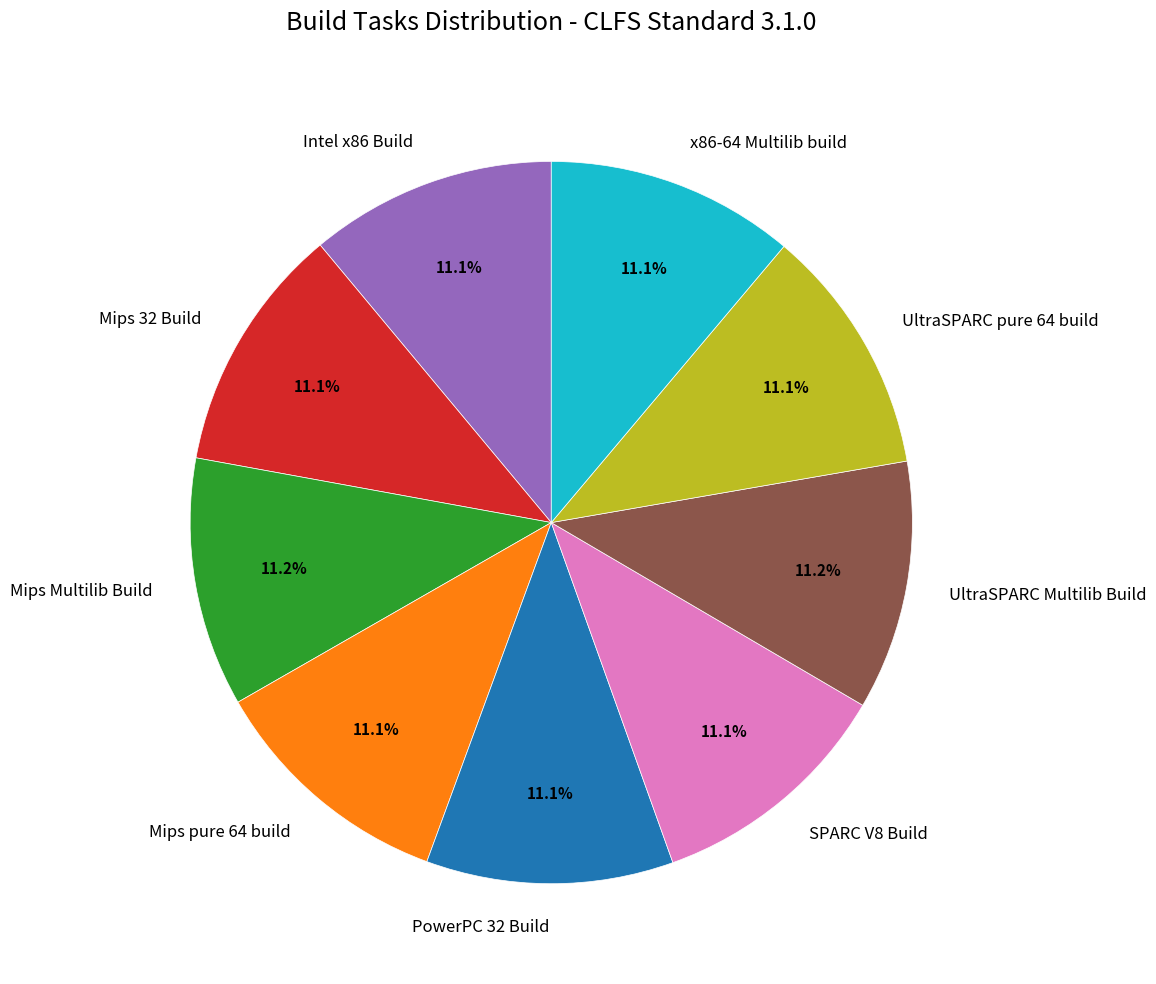

To the nearest percent, what percentage of the pie is Mips Multilib Build?

11%